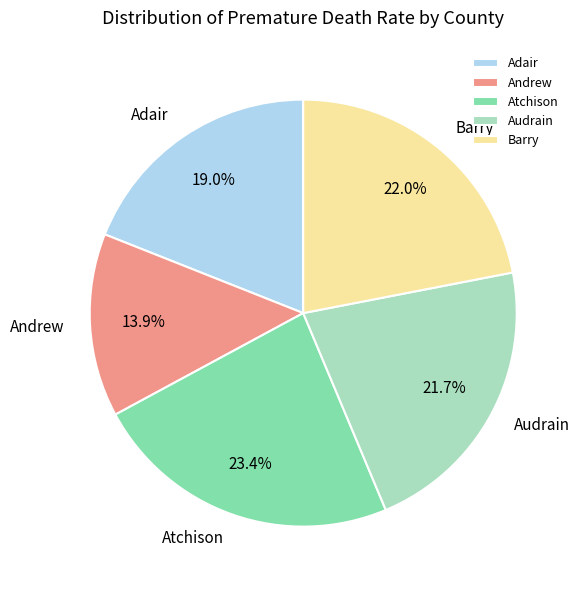

Which slice is the largest?

Atchison